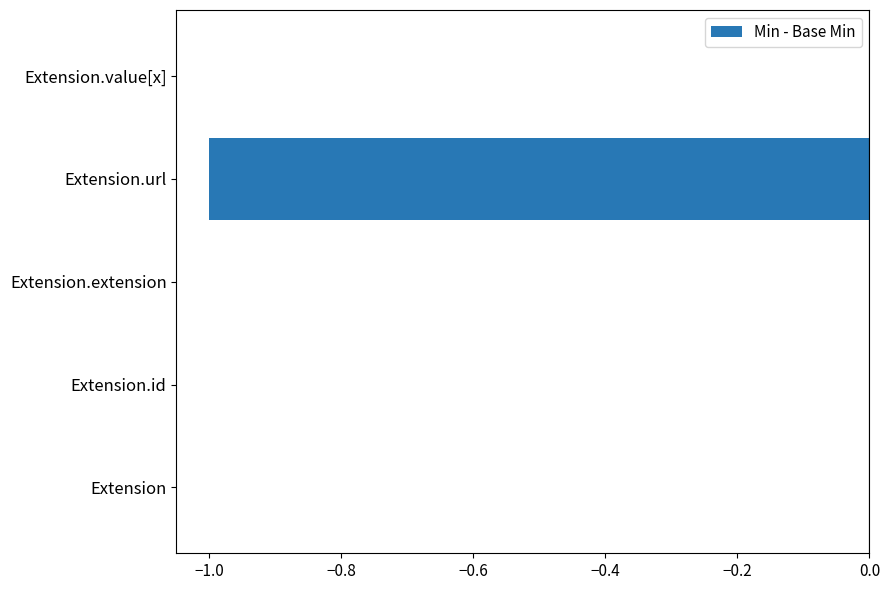

Reading top to bottom, transcribe all the data shown in this chart.

Extension.value[x]=0	Extension.url=-1	Extension.extension=0	Extension.id=0	Extension=0